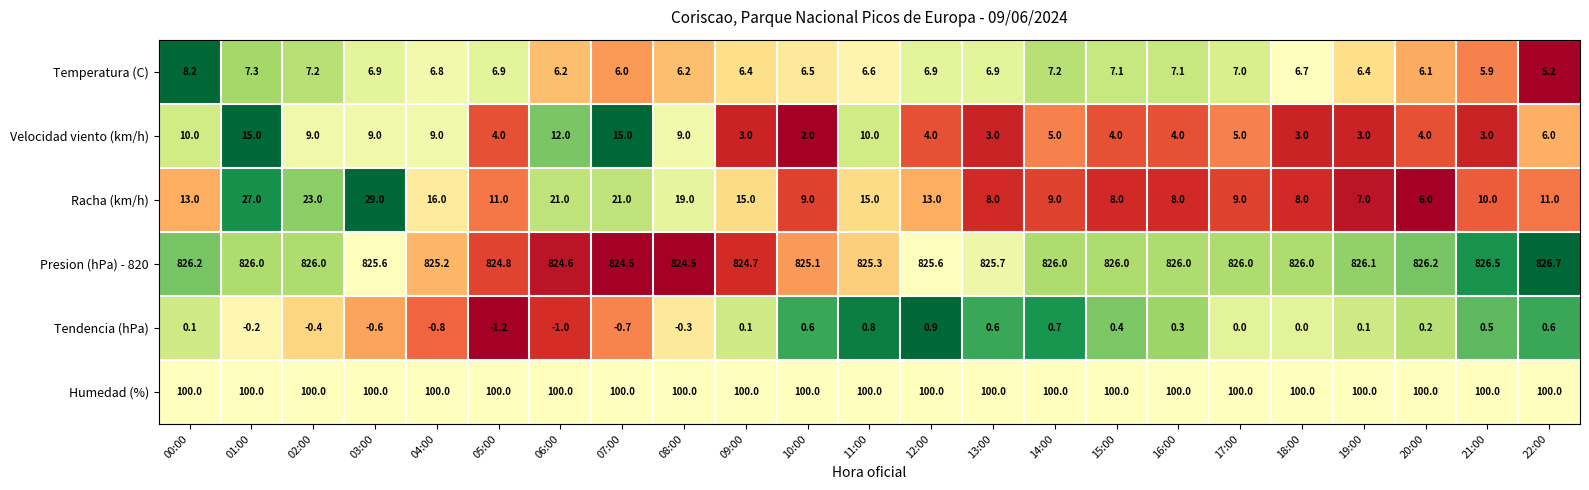

What is the difference between the maximum and minimum values in the Velocidad viento (km/h) series?

13.0